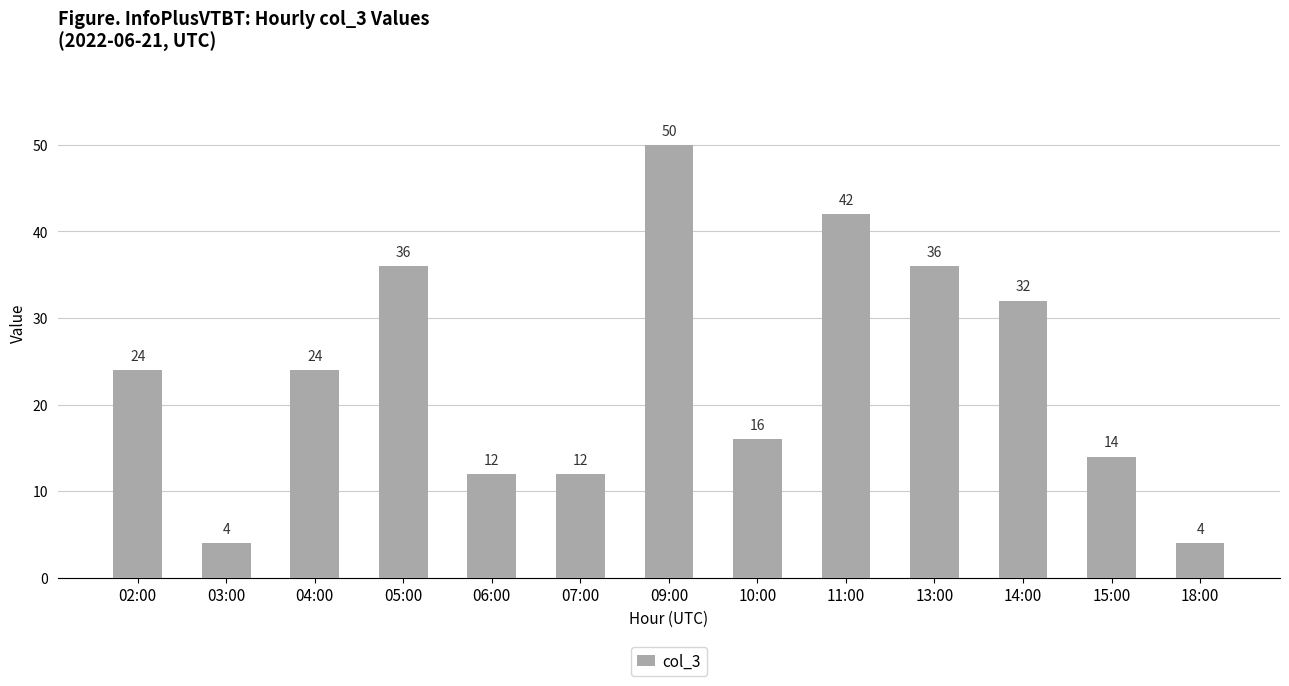

What is the label of the 2nd bar from the left?

03:00